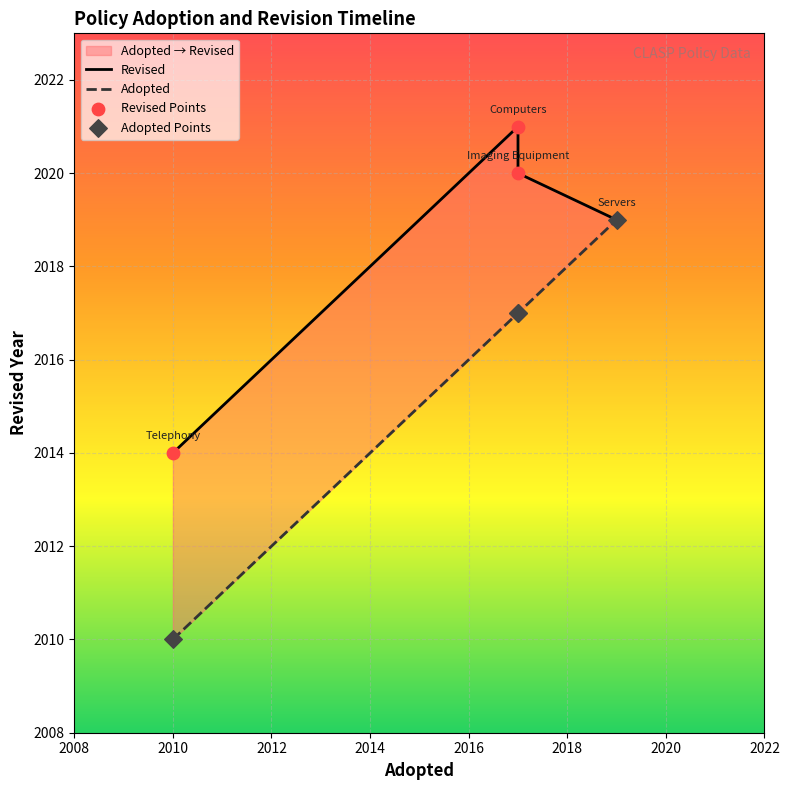

At how many categories does at least one series exceed 2016?

3